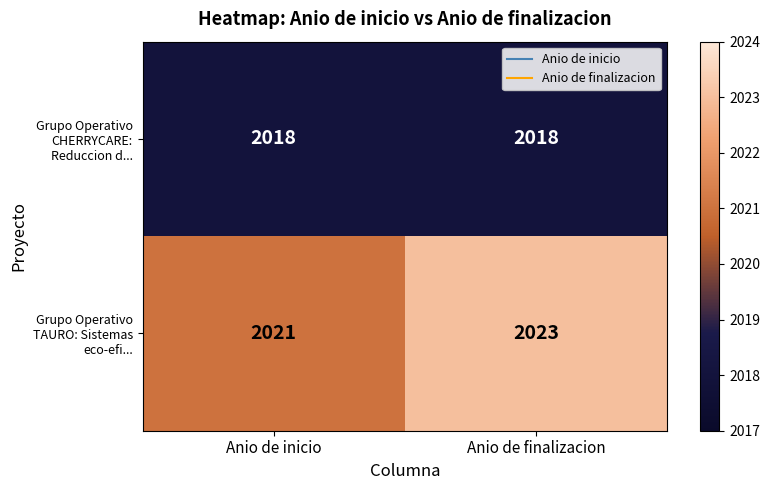

What is the spread (max minus min) of values at Anio de finalizacion?

5